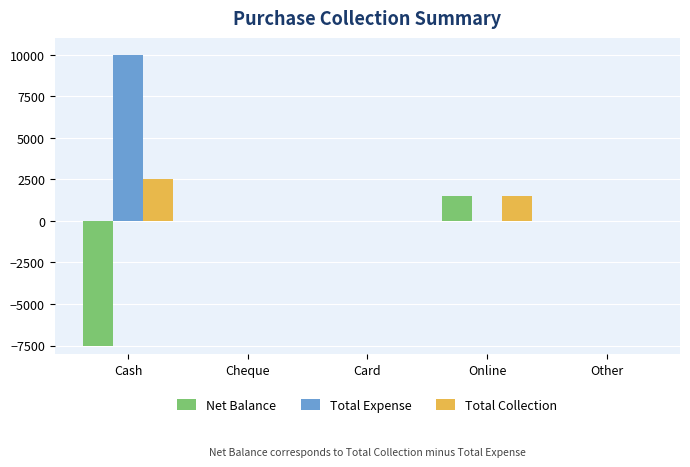

What is the maximum value shown in the chart?

10000